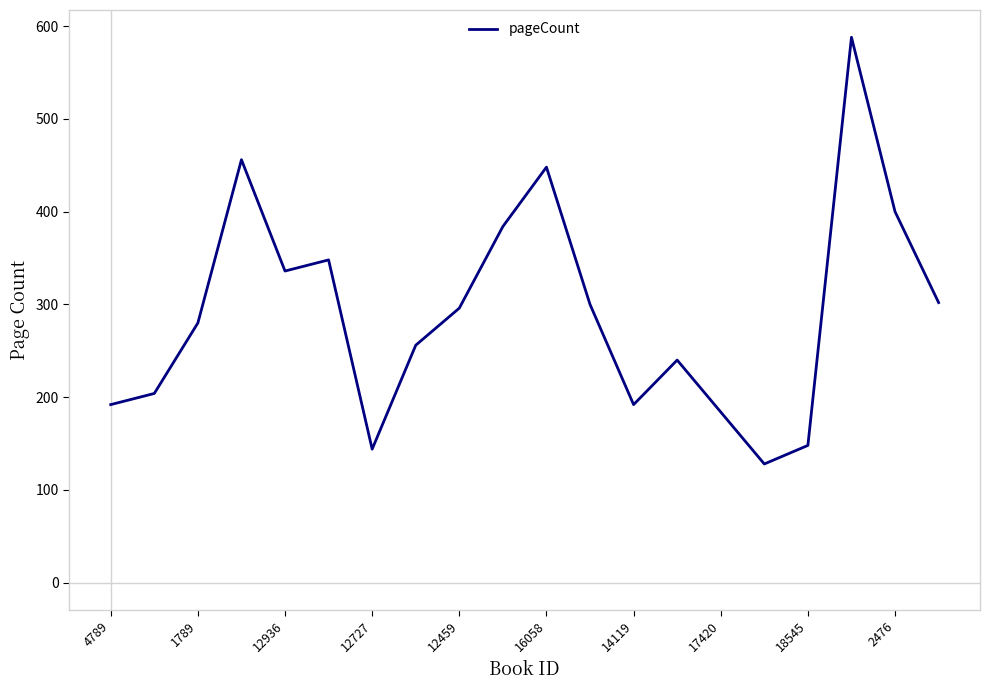

What is the difference between the maximum and minimum values?

460